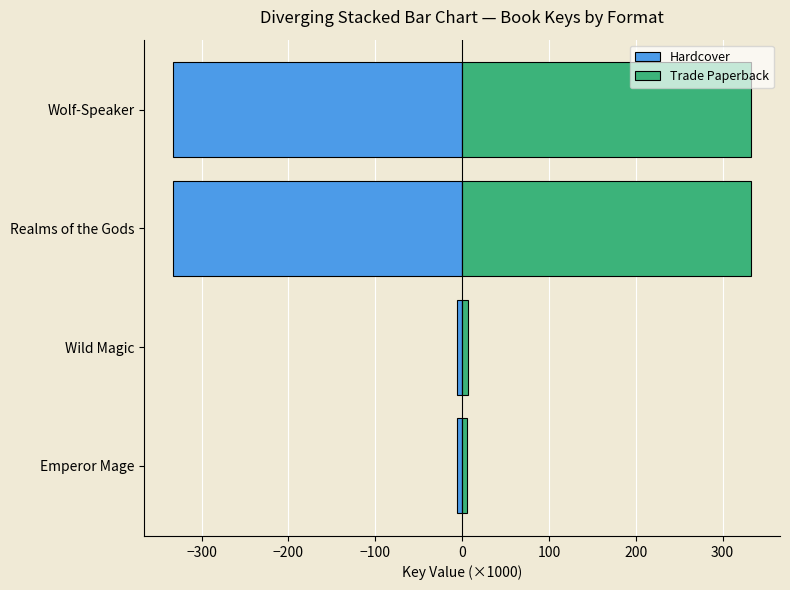

What is the difference between the maximum and second lowest values in the Hardcover series?

326.4